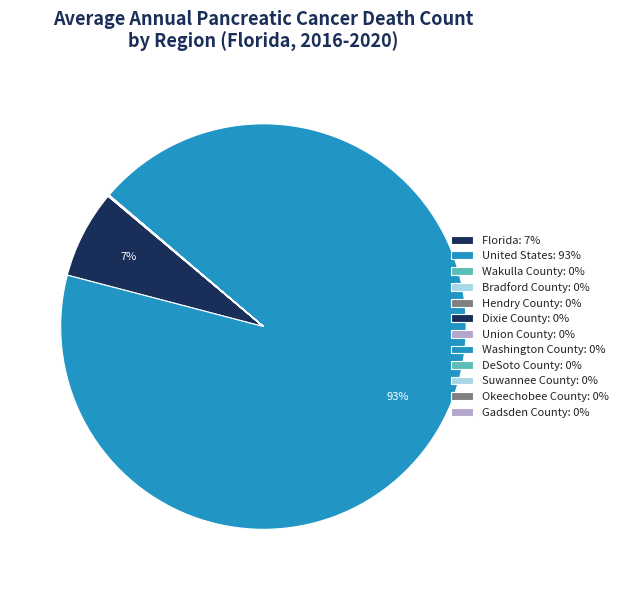

How many slices are in this pie chart?

12